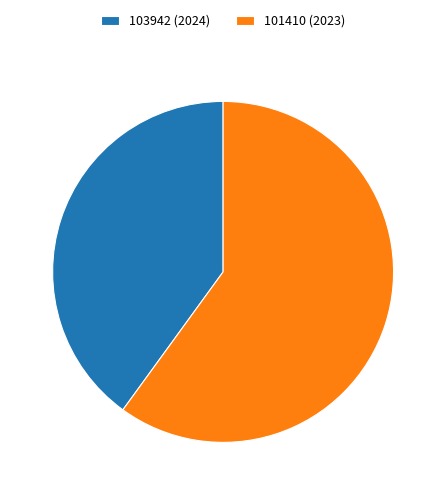

Is 103942 (2024) the majority of the pie?

No